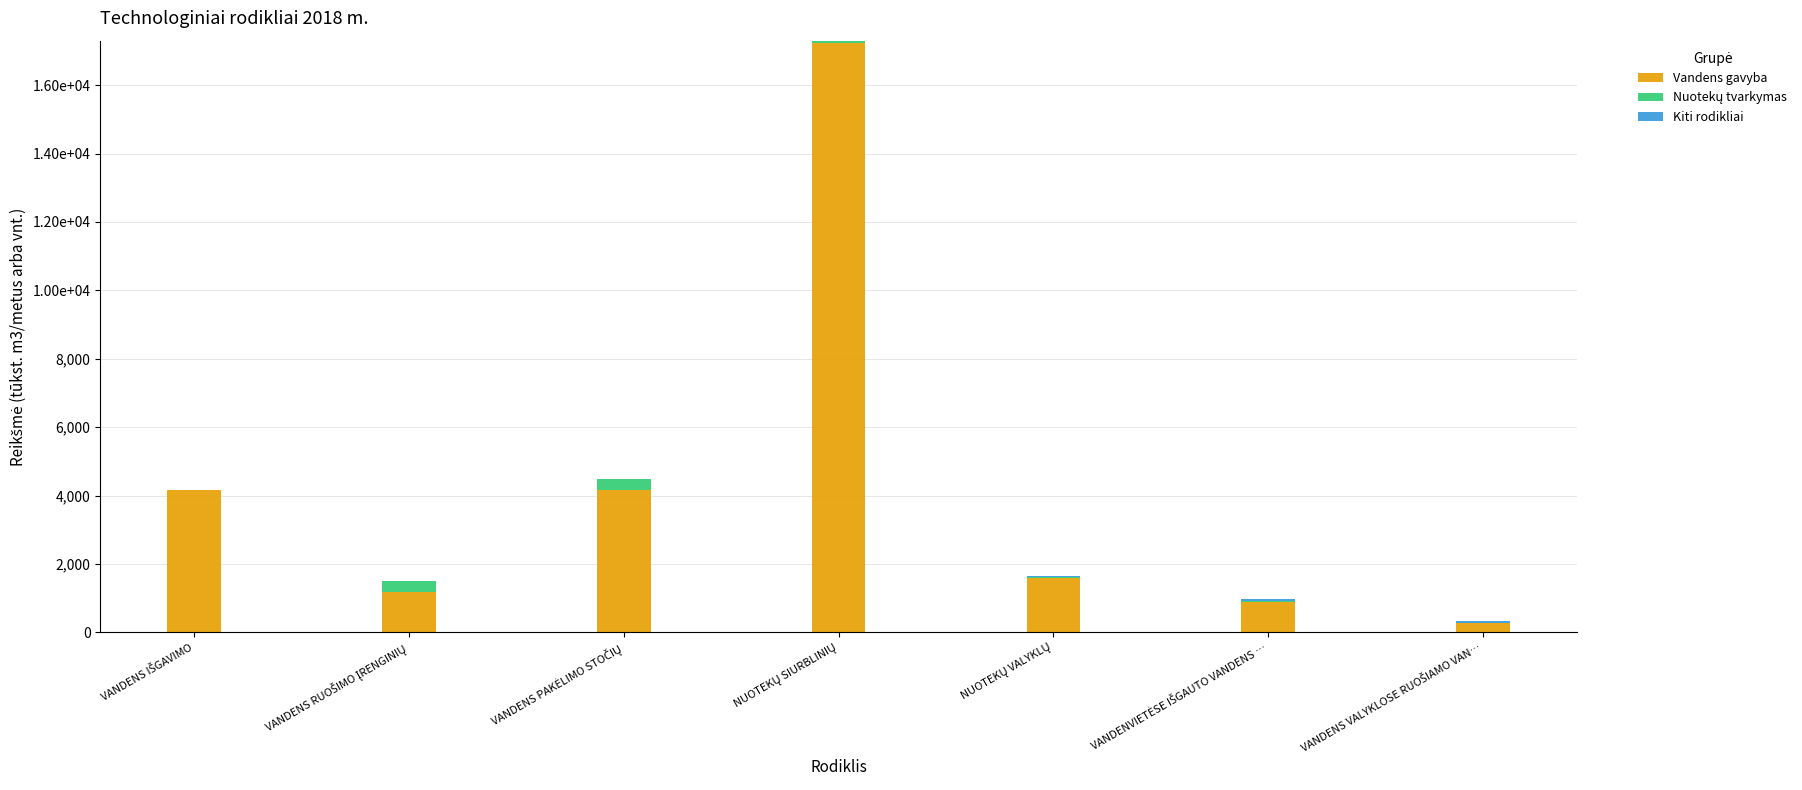

Between VANDENVIETĖSE IŠGAUTO VANDENS … and VANDENS VALYKLOSE RUOŠIAMO VAN…, which is larger?

VANDENVIETĖSE IŠGAUTO VANDENS …